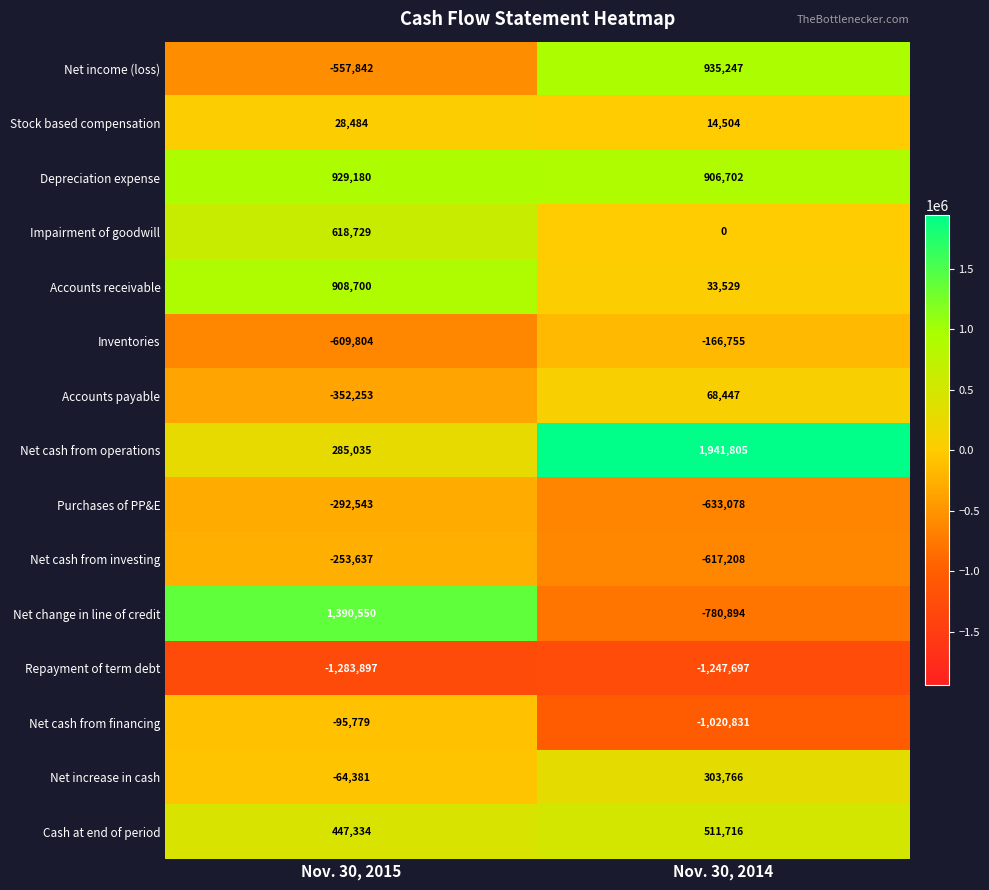

What is the total value across all series at Nov. 30, 2014?

249253